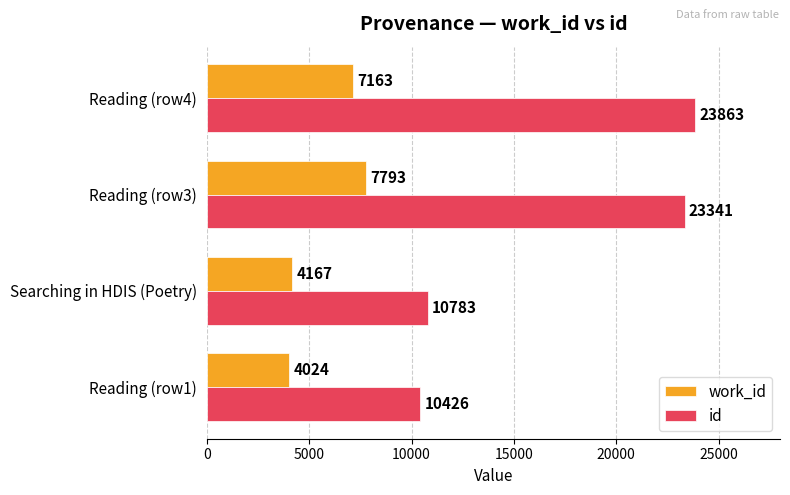

Rank the categories by work_id value from lowest to highest.

Reading (row1), Searching in HDIS (Poetry), Reading (row4), Reading (row3)